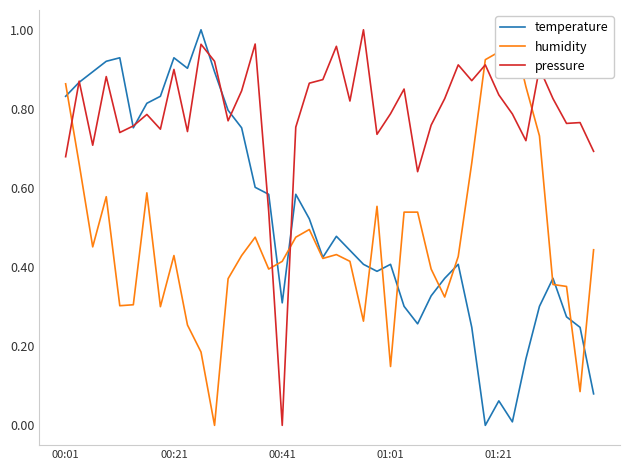

The temperature series shows 0.0 at 31. True or false?

True